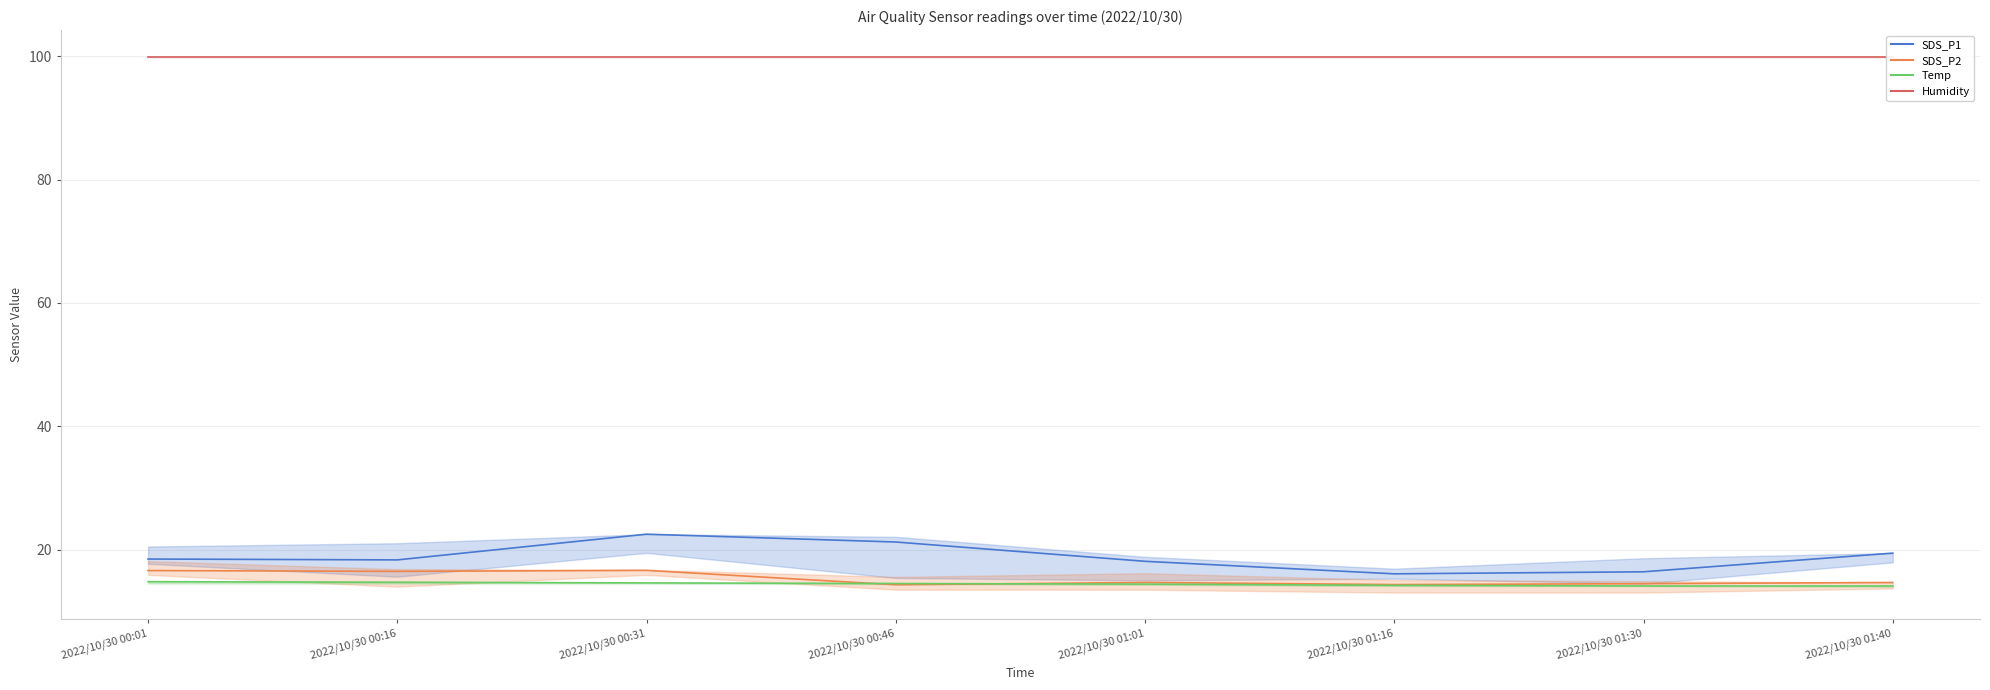

What is the approximate value of SDS_P2 at 2022/10/30 00:46?

14.3